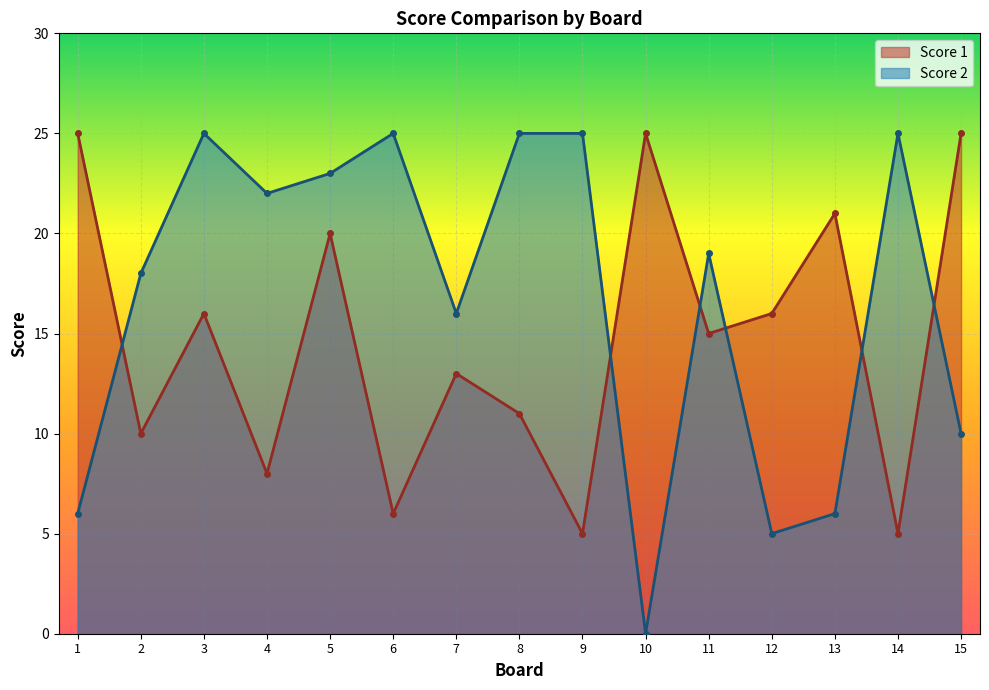

Between which two adjacent categories do Score 2 and Score 1 first intersect?

1 and 2